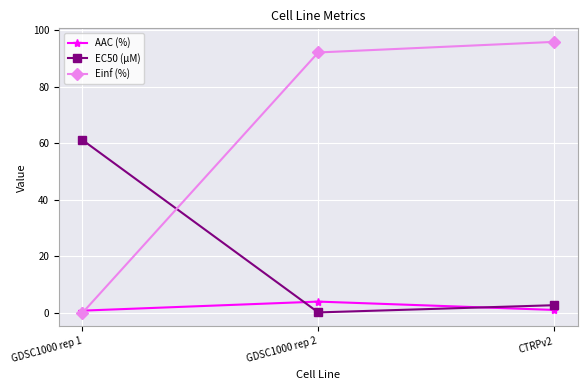

What position from the left is CTRPv2?

3